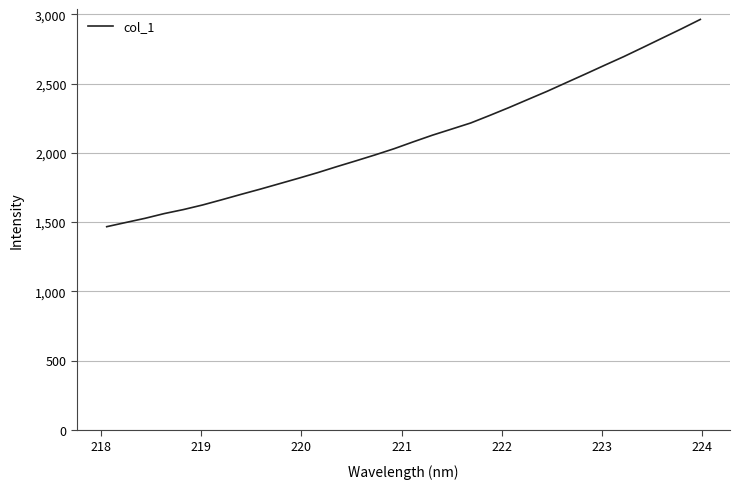

What is the maximum value shown in the chart?

2964.1